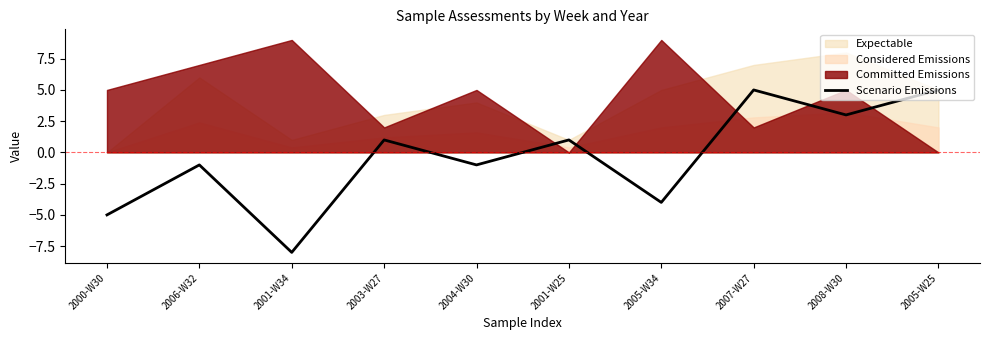

Read the value at 2007-W27.

5